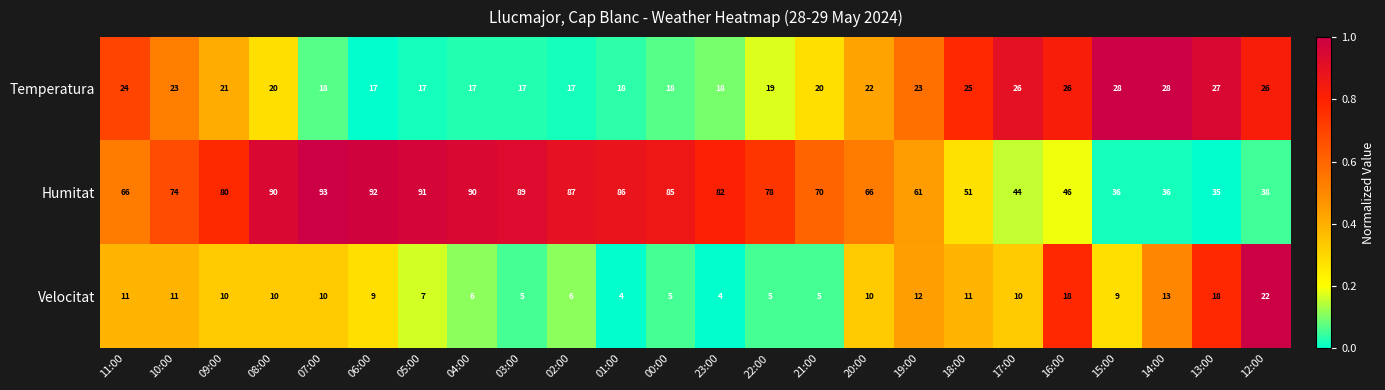

What is the total value across all series at 15:00?

73